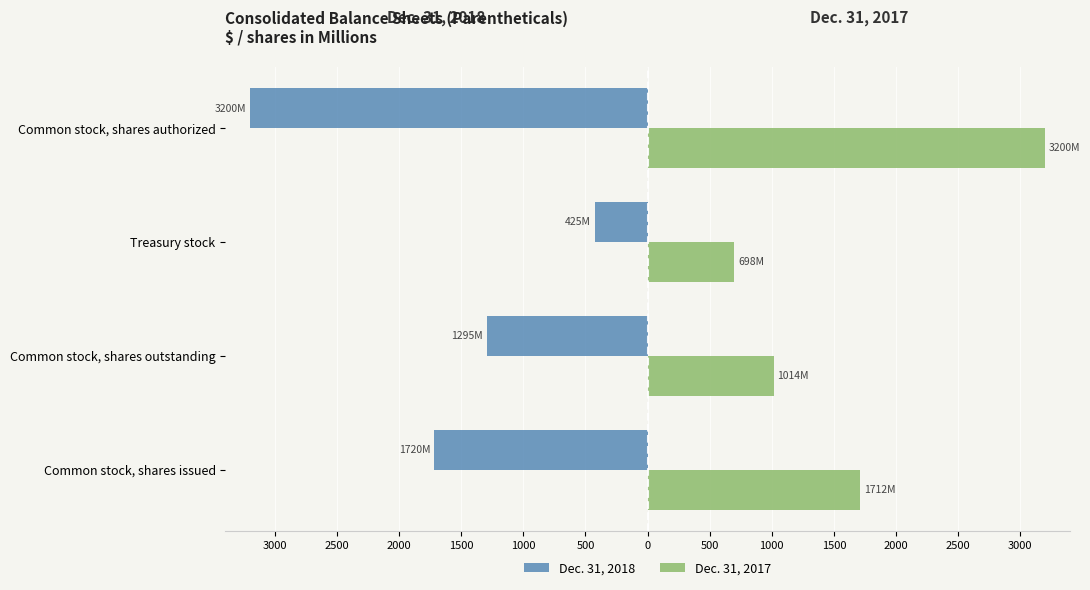

What is the average value of the Dec. 31, 2017 series?

1656